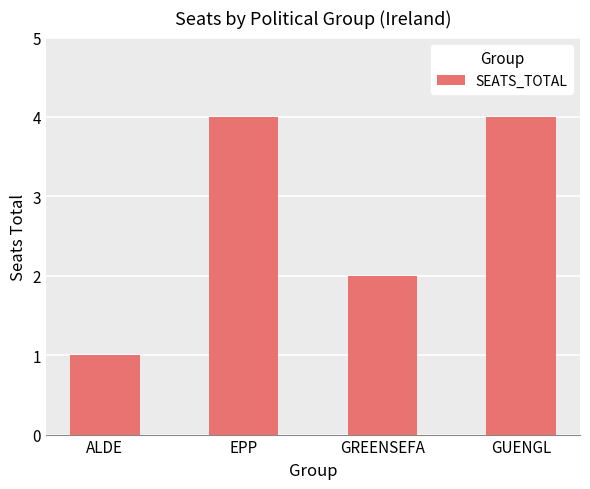

Where is the data nearest to the value 2?

GREENSEFA